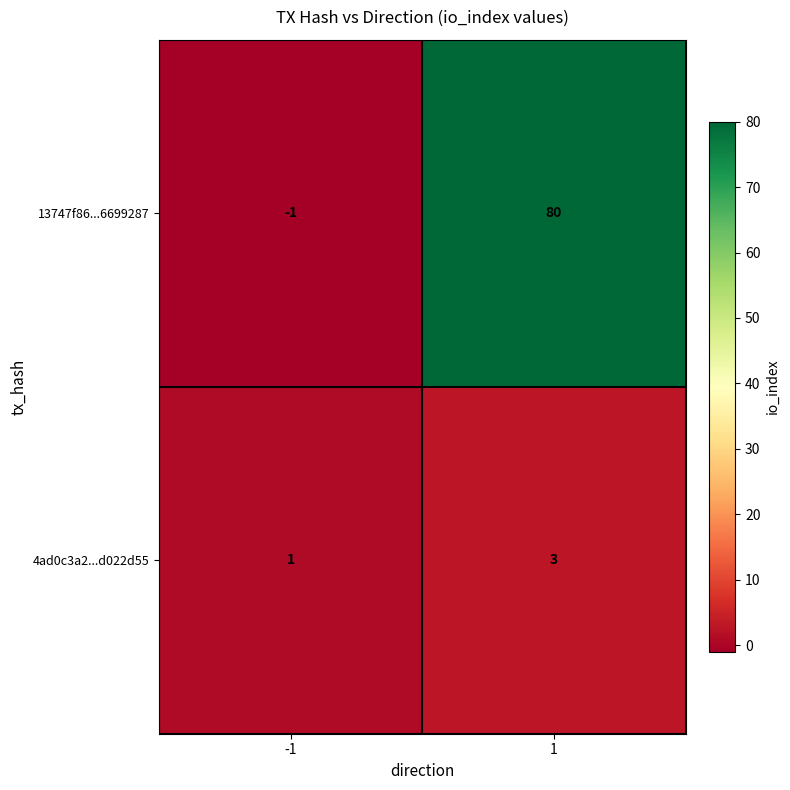

At how many categories does at least one series exceed 58?

1